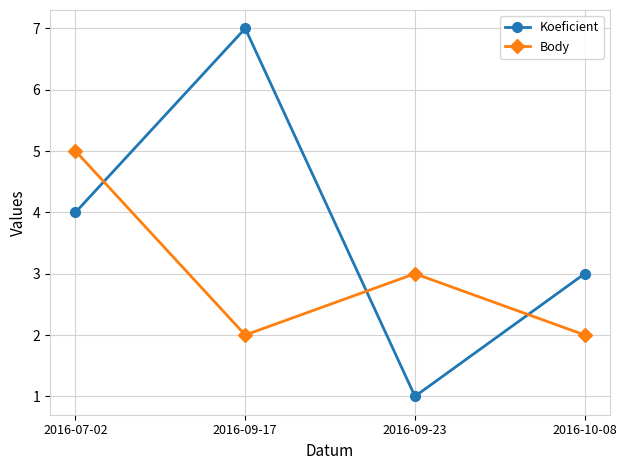

Which category has the lowest value in the Koeficient series?

2016-09-23